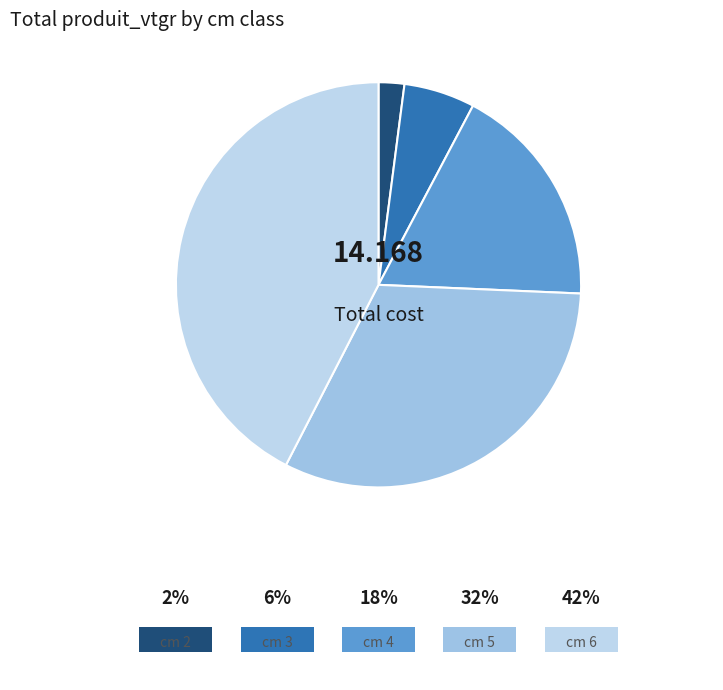

Which category has the biggest portion of the pie?

6